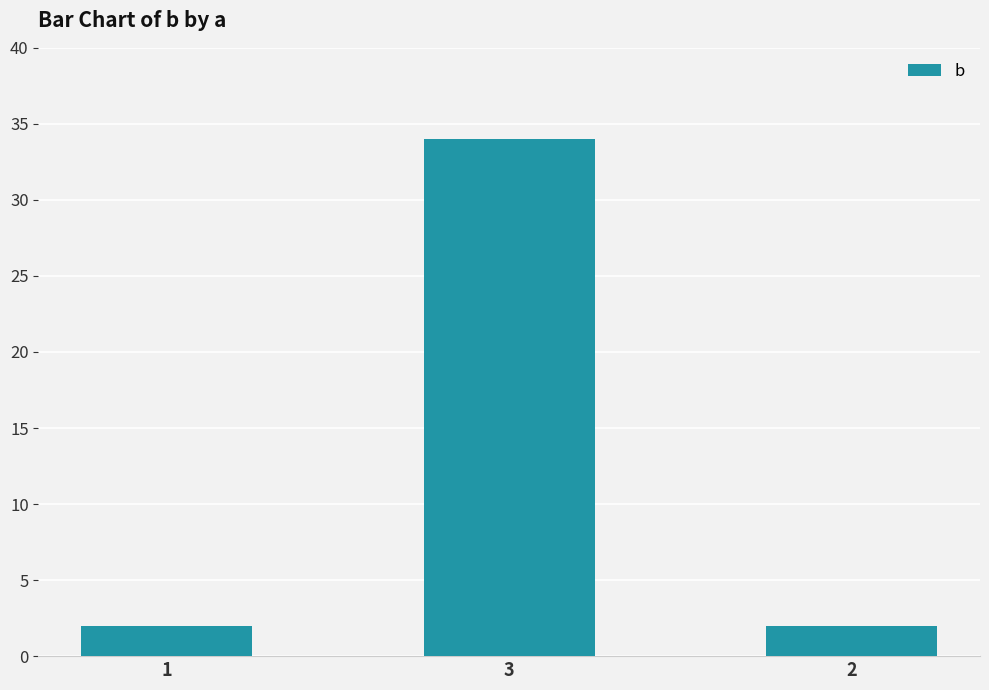

True or false: the data shows 2 at 2.

True